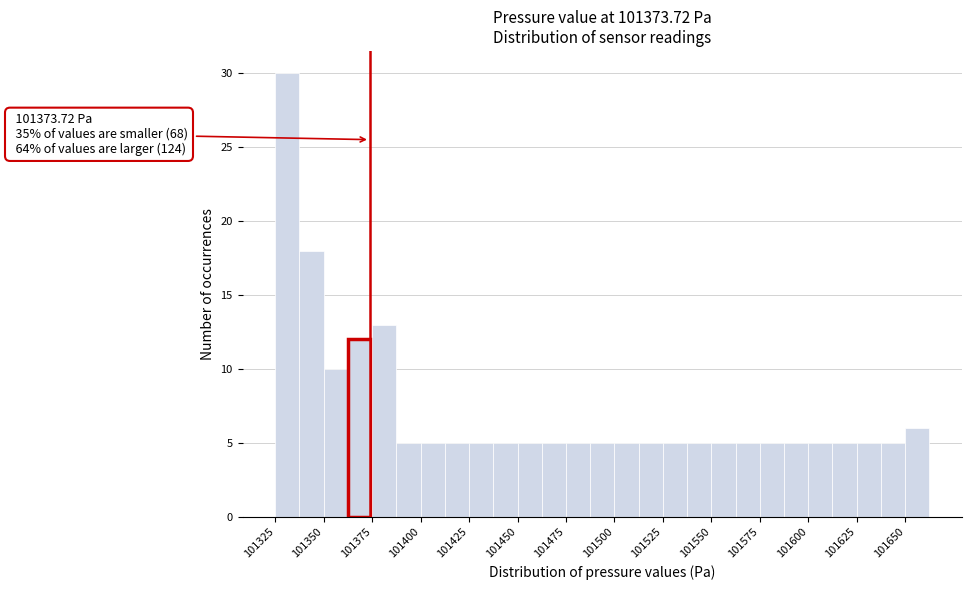

Read against the x-axis, roughly where is the centre of the tallest bar?

101330